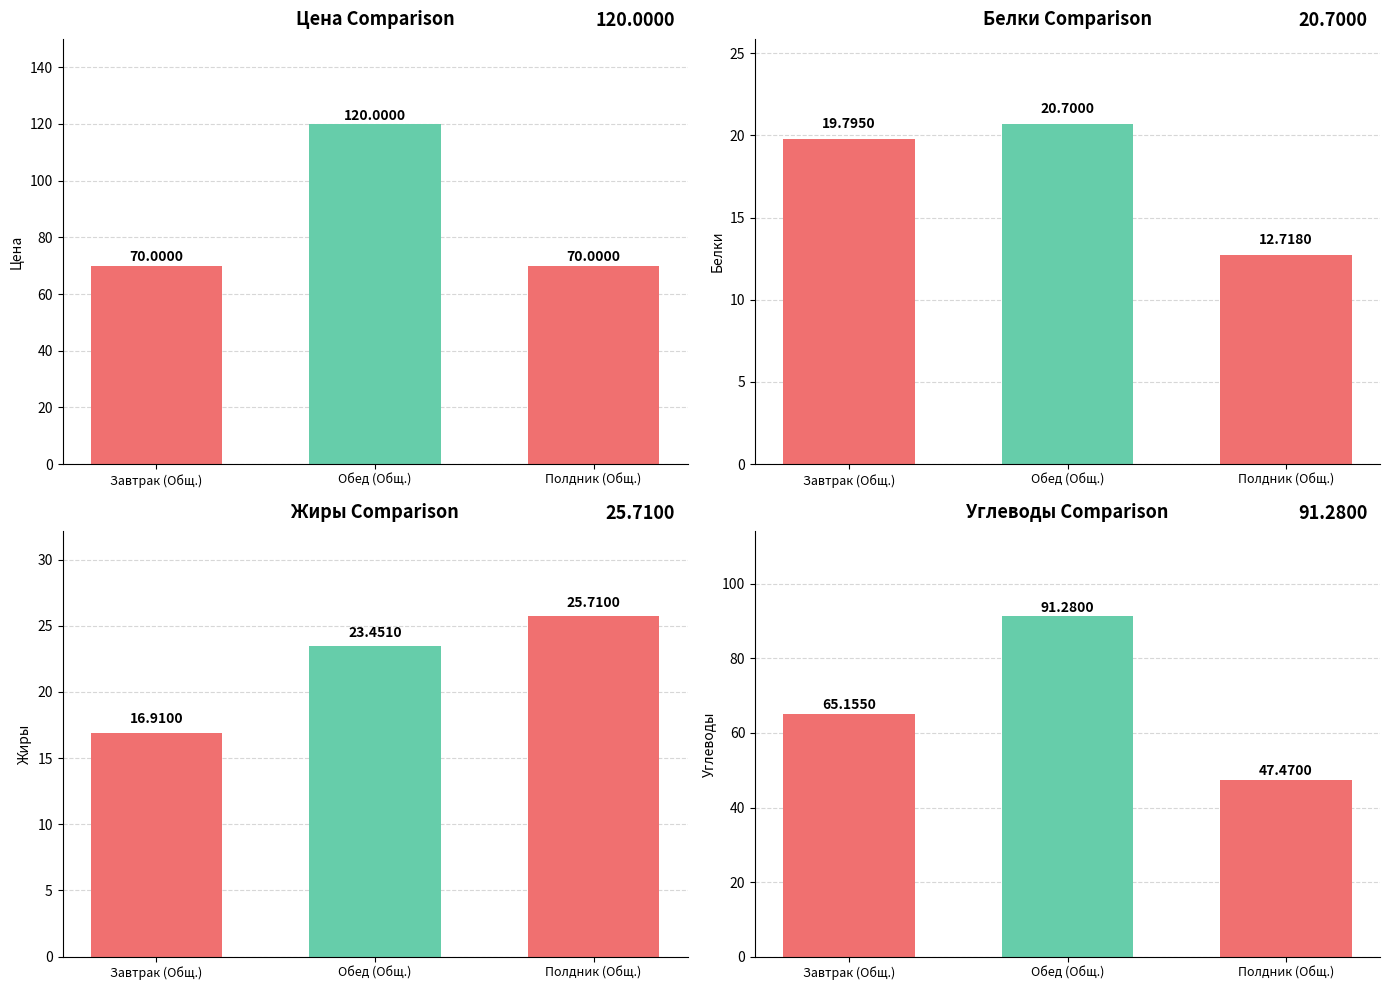

What is the label of the 2nd bar from the right?

Обед (Общ.)